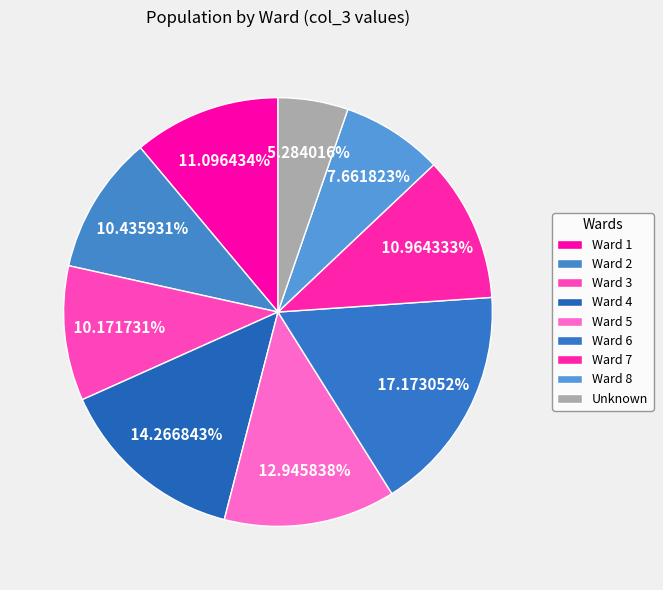

Count the number of slices in the pie.

9